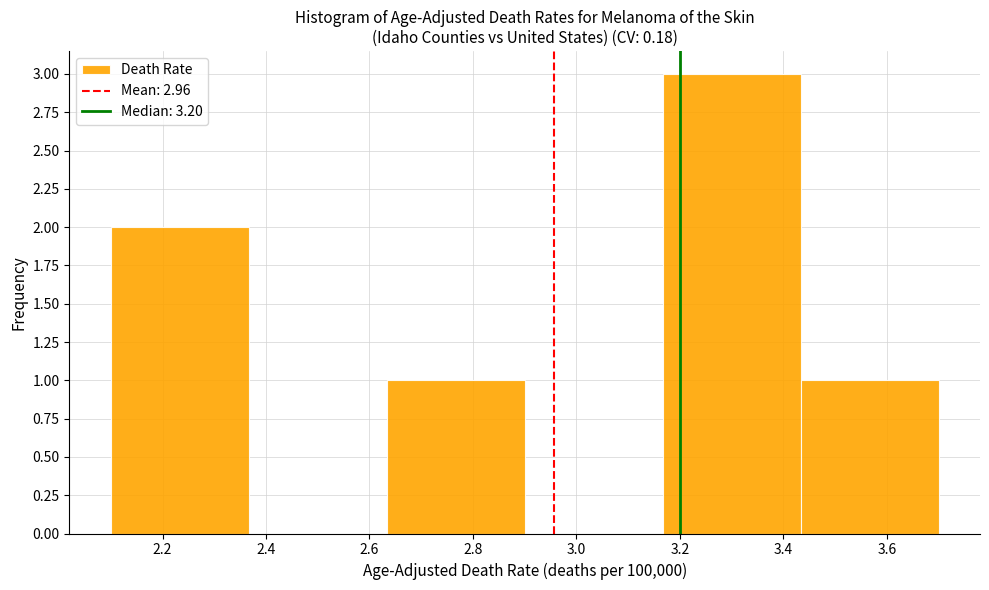

What is the height of the bar covering 2.10 to 2.36 on the x-axis? Neither the bar edges nor the heights are printed on the chart, so give them approximately, as read against the axes.

2